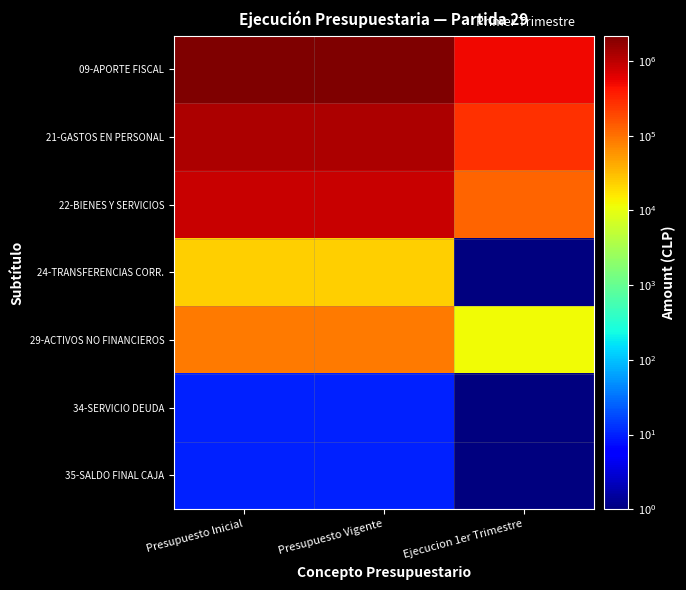

Between Ejecucion 1er Trimestre and Presupuesto Vigente, which is larger?

Presupuesto Vigente